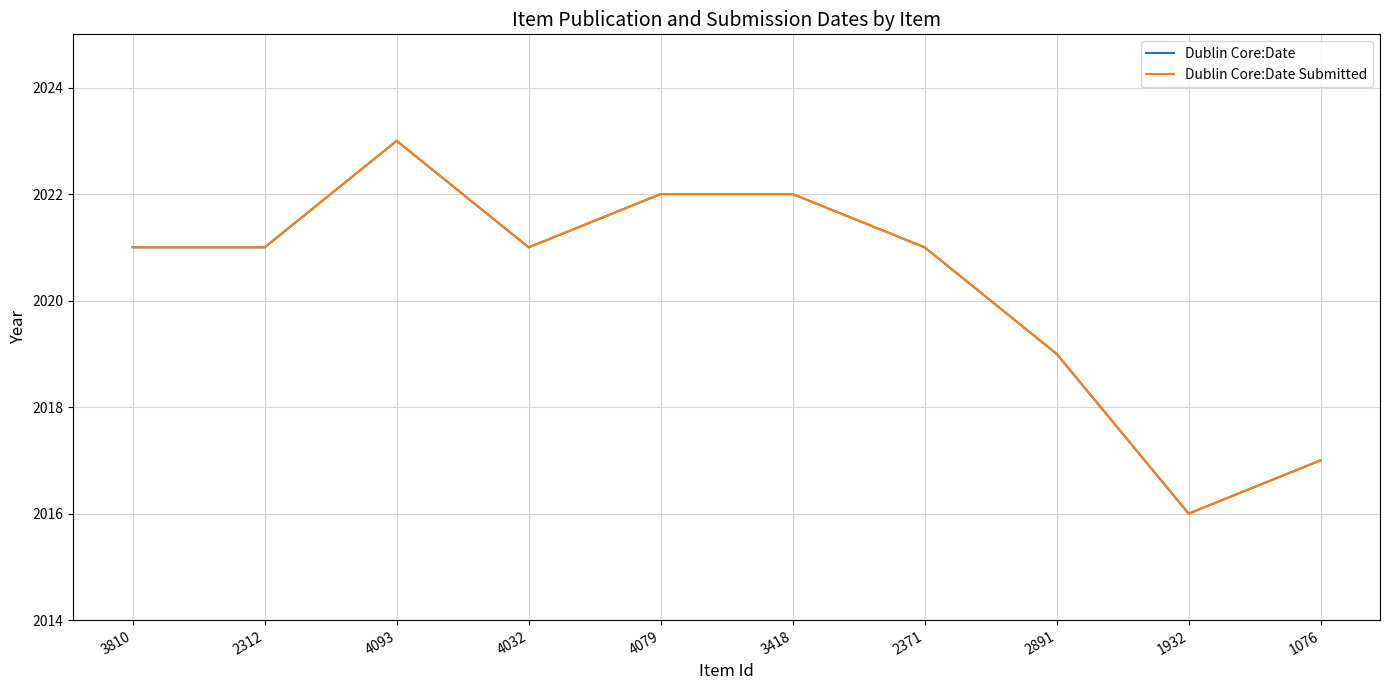

Reading left to right, transcribe all the data shown in this chart.

Dublin Core:Date: 3810=2021	2312=2021	4093=2023	4032=2021	4079=2022	3418=2022	2371=2021	2891=2019	1932=2016	1076=2017
Dublin Core:Date Submitted: 3810=2021	2312=2021	4093=2023	4032=2021	4079=2022	3418=2022	2371=2021	2891=2019	1932=2016	1076=2017